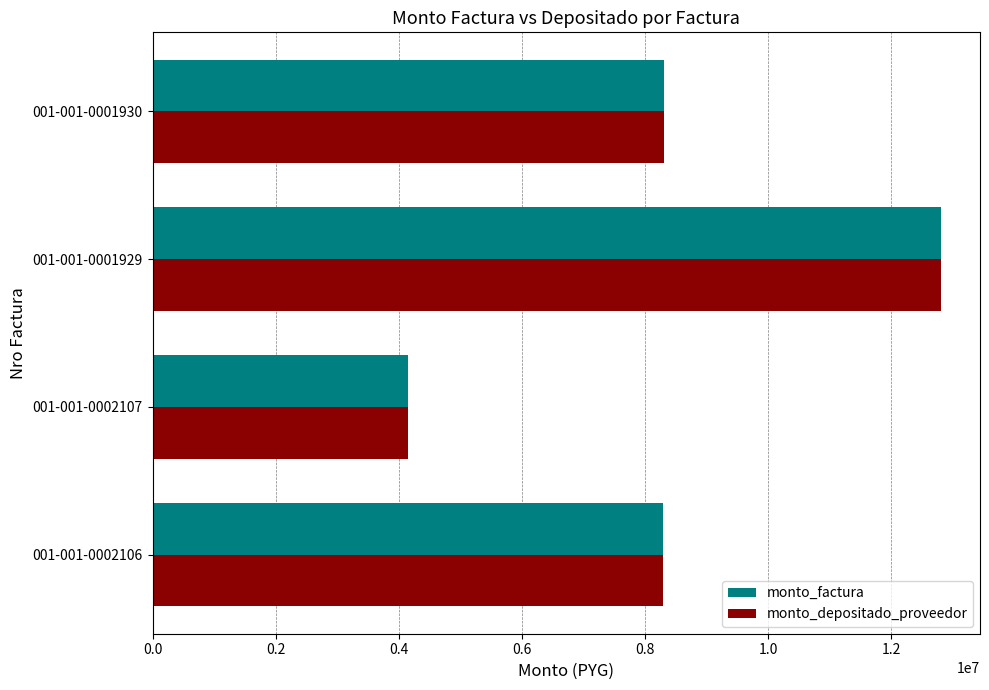

What is the average value of the monto_factura series?

8388500